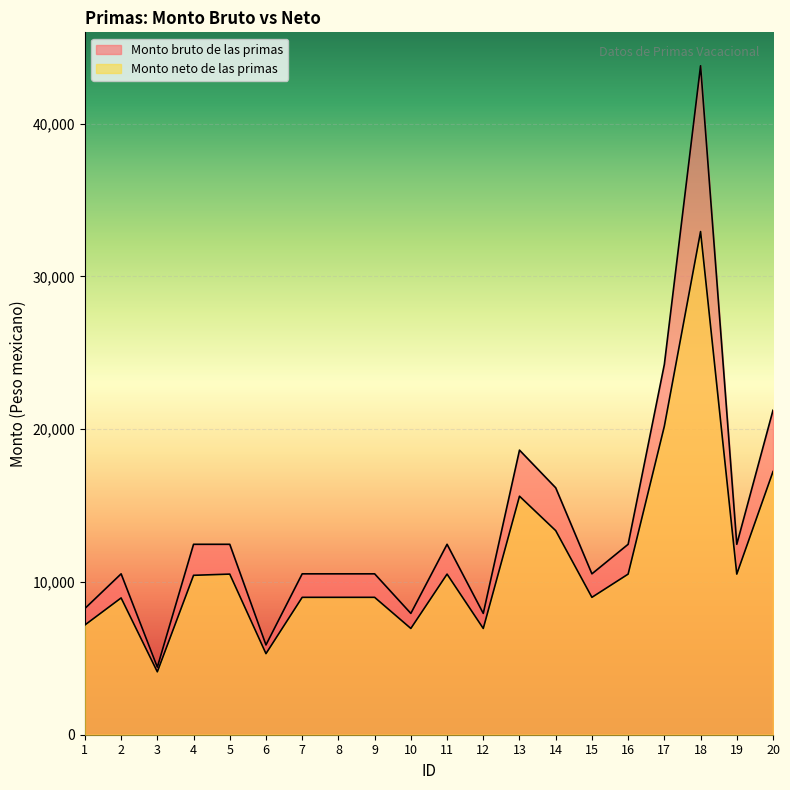

Read the Monto bruto de las primas value at 9.

10530.6